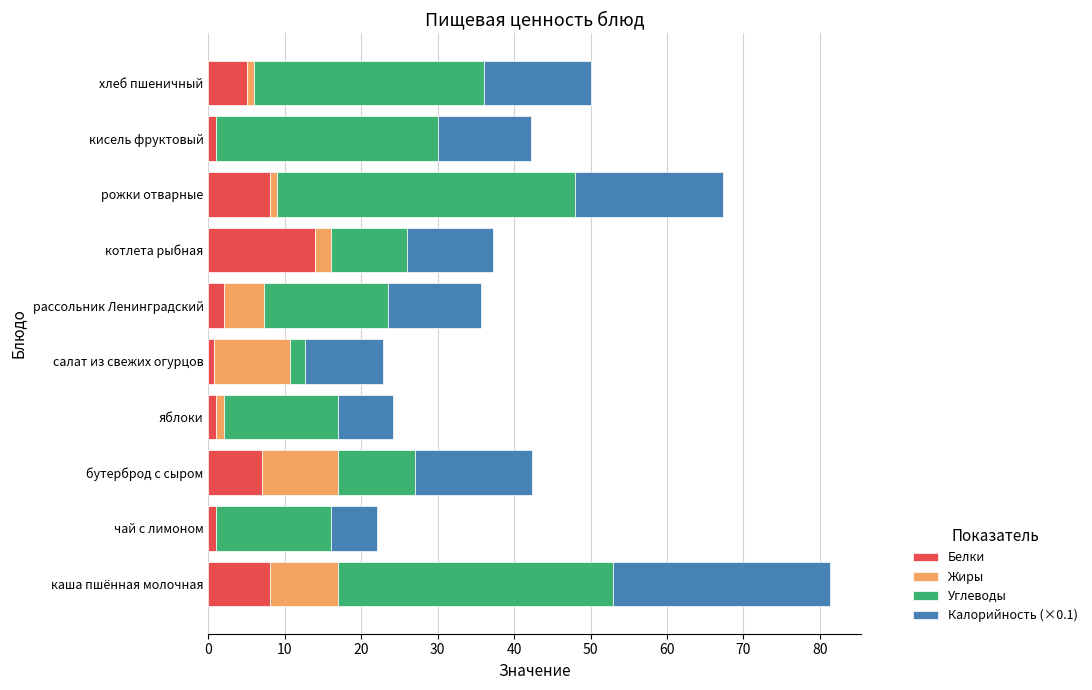

What is the total value across all series at каша пшённая молочная?

81.3